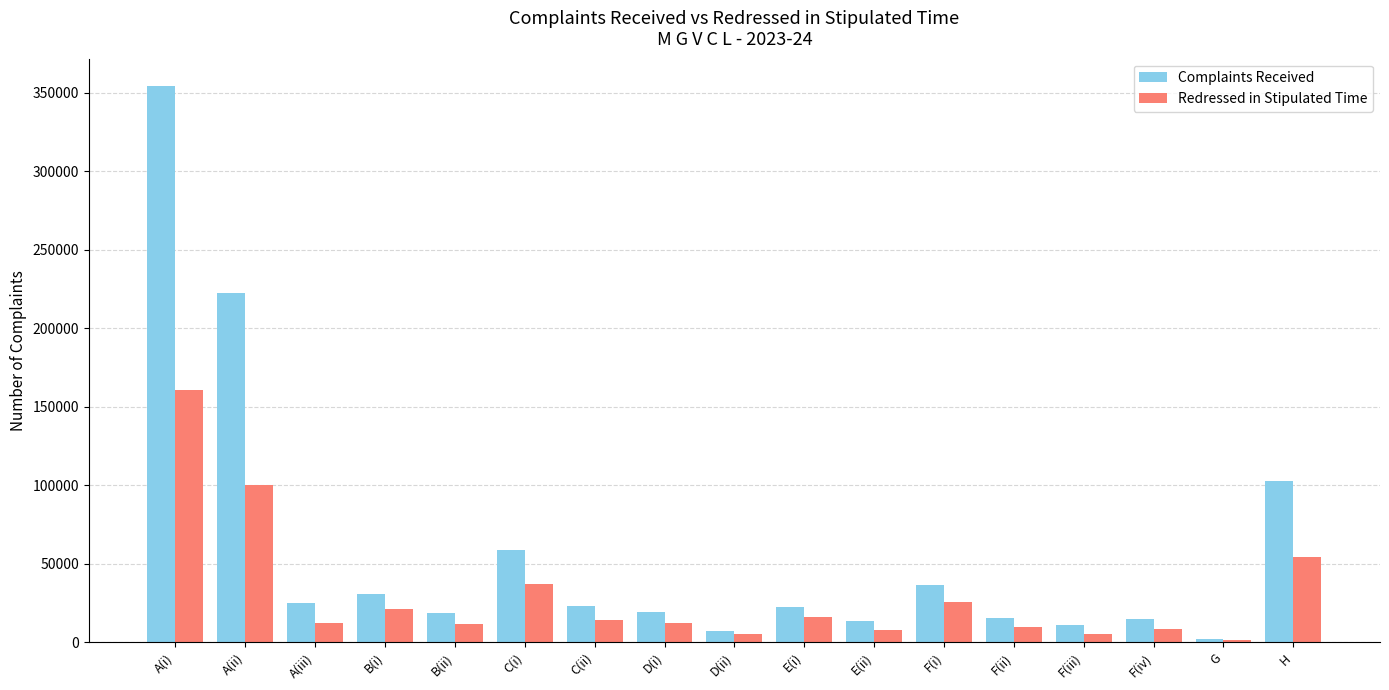

Which series has the largest total across all categories?

Complaints Received